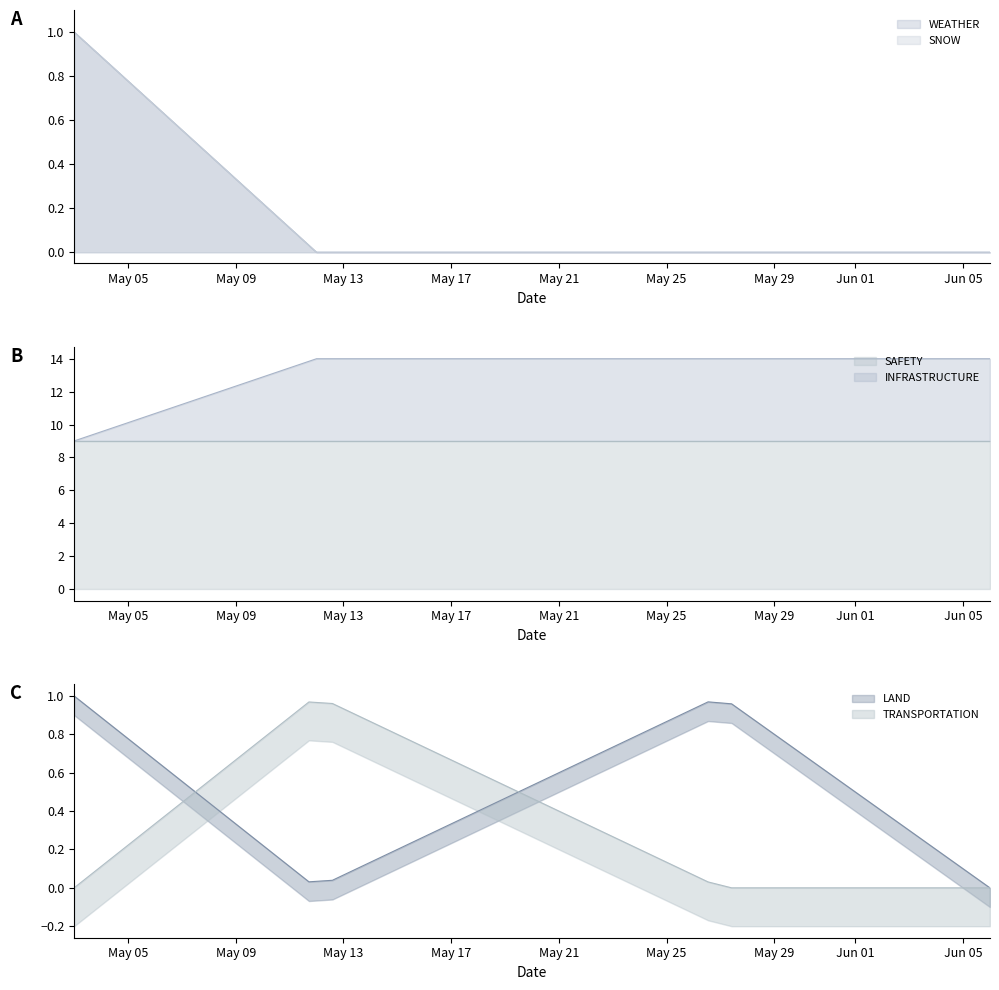

What is the label of the 1st point from the right?

2024-06-06